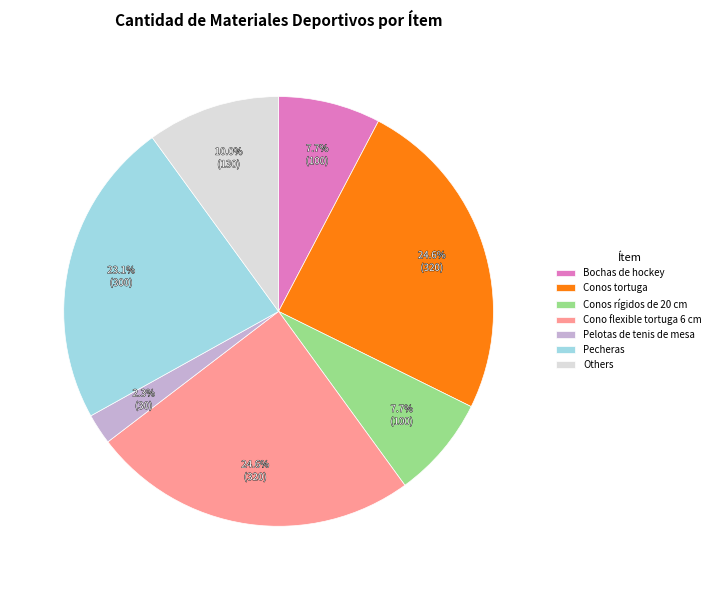

Count the number of slices in the pie.

7